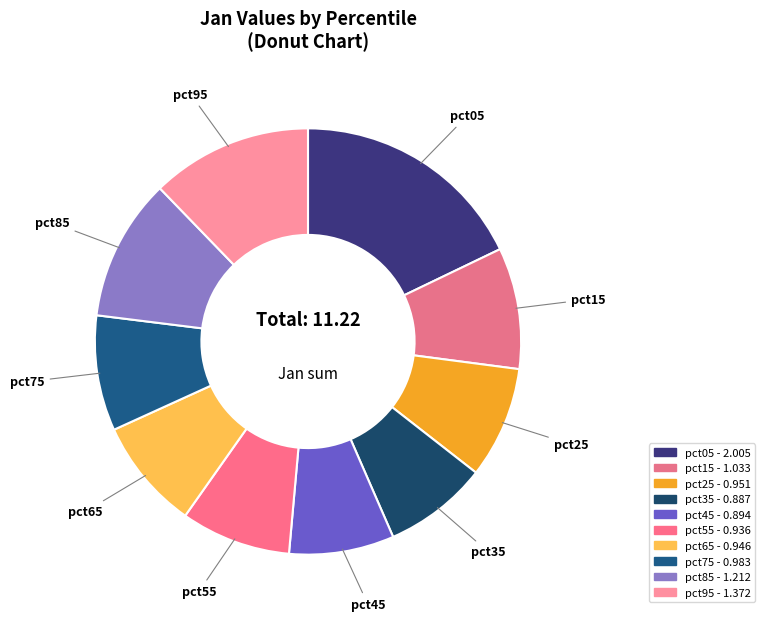

What is the smallest slice in the pie chart?

pct35